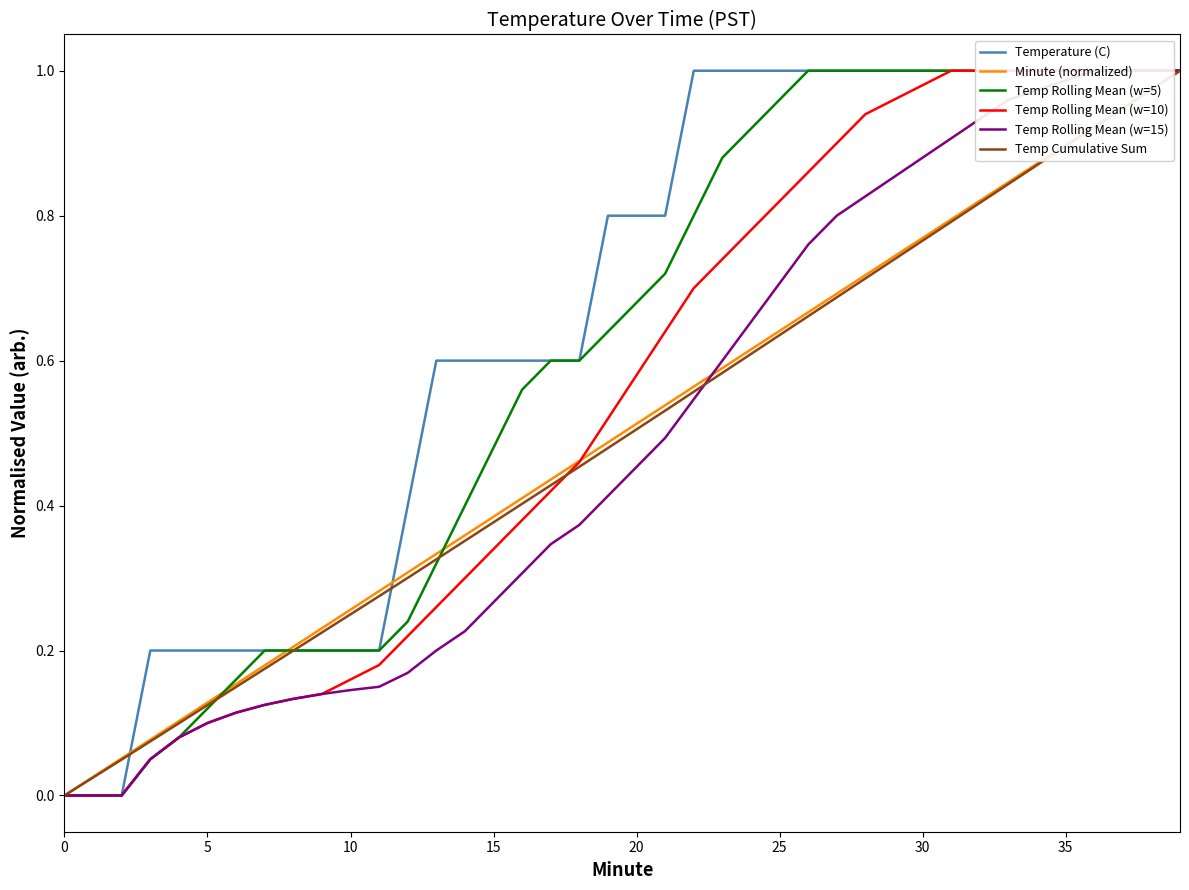

Where do Temp Rolling Mean (w=10) and Minute (normalized) first cross each other?

18 and 19